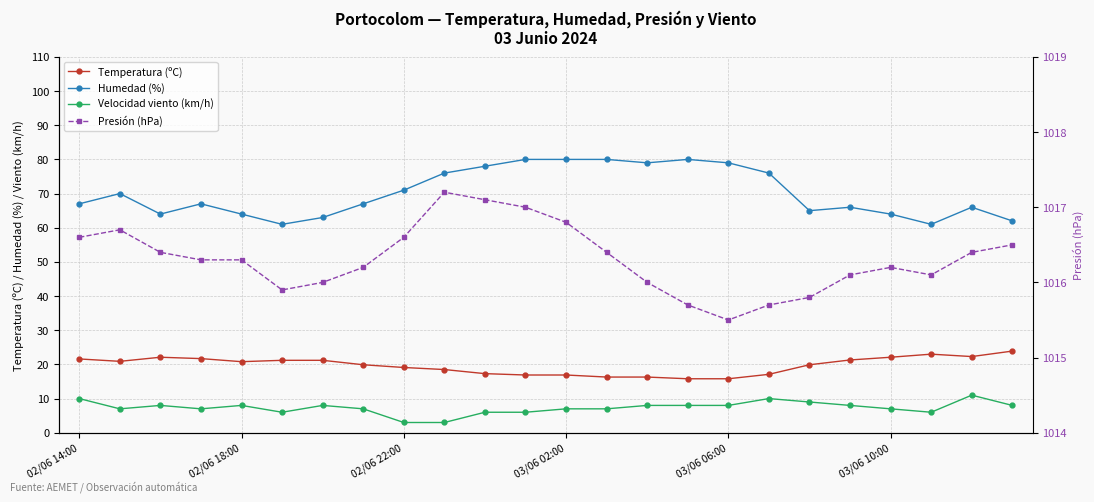

What is the maximum value for Temperatura (ºC)?

23.9